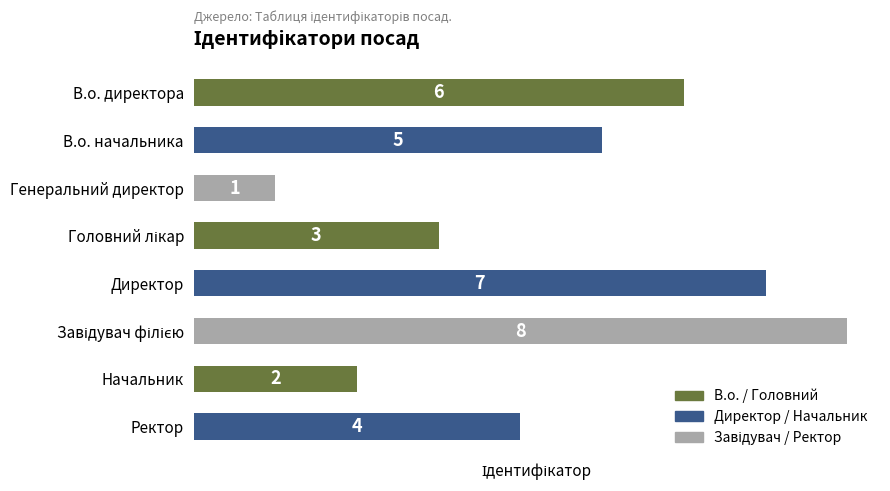

Which label corresponds to the smallest value in the chart?

Генеральний директор